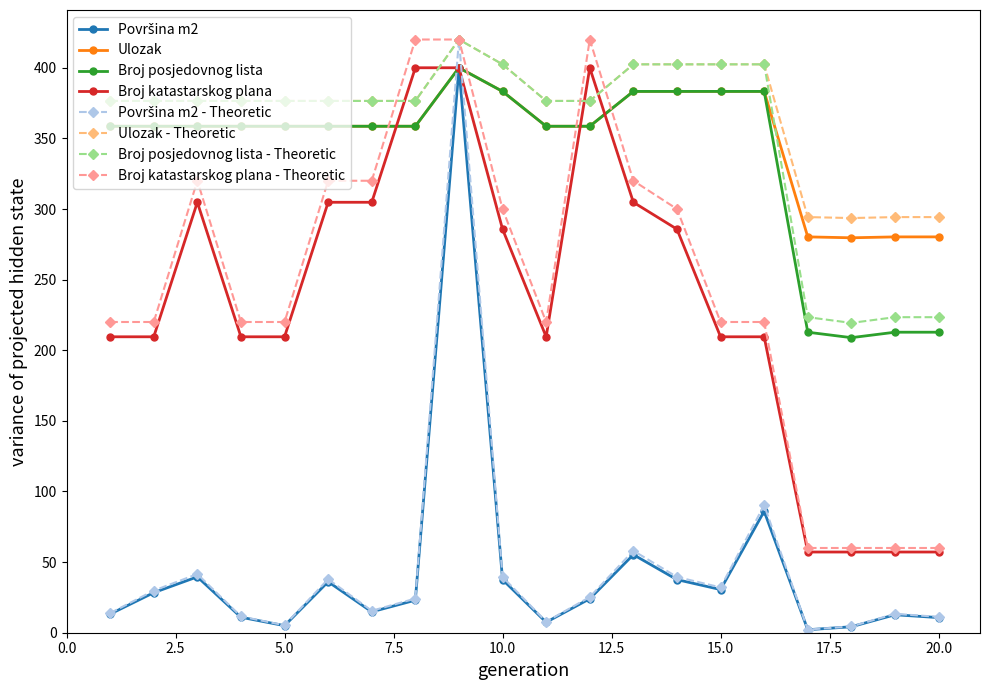

True or false: Ulozak and Ulozak - Theoretic intersect in this chart.

False